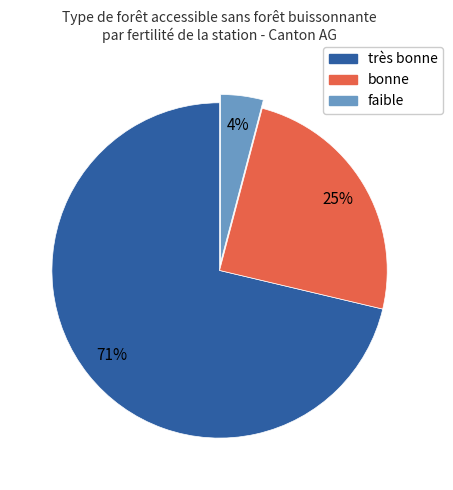

The faible slice represents 4% of the pie. True or false?

True